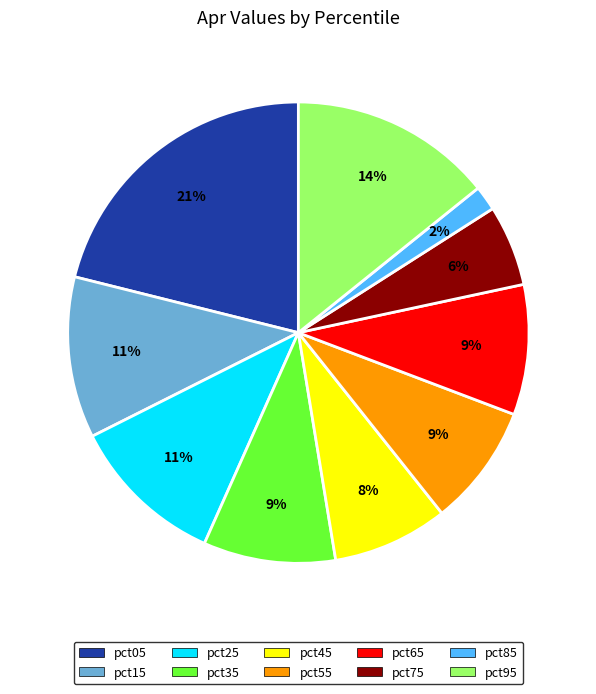

Is it true that pct65 is 9% of the pie?

True